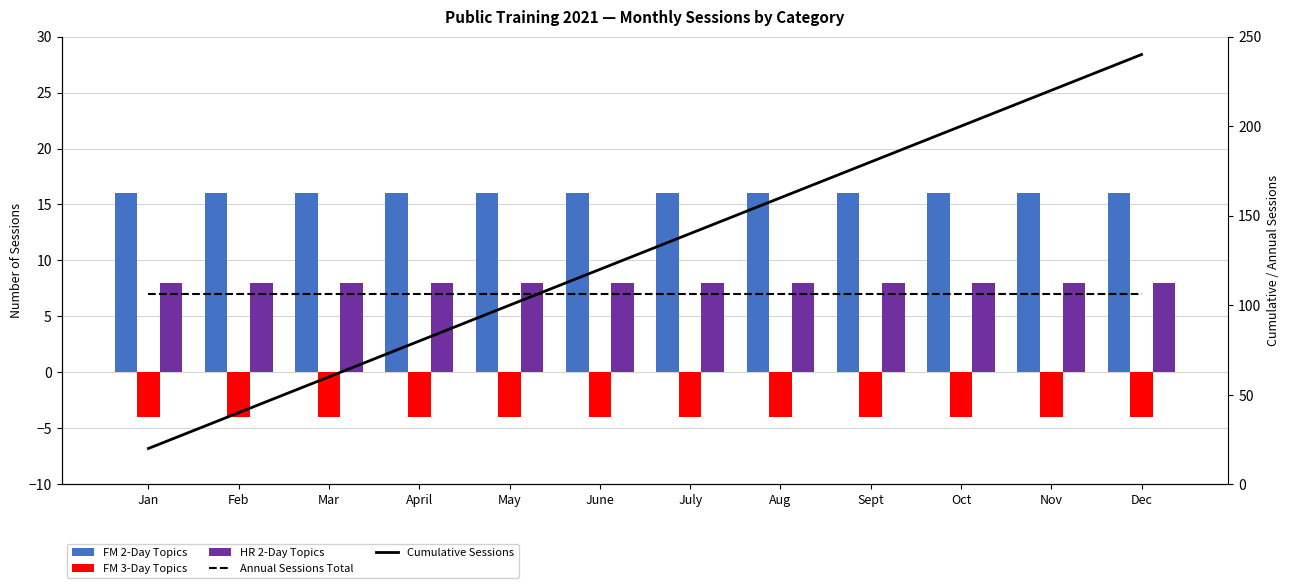

Reading right to left, extract all data points from this chart.

FM 2-Day Topics: Dec=16	Nov=16	Oct=16	Sept=16	Aug=16	July=16	June=16	May=16	April=16	Mar=16	Feb=16	Jan=16
FM 3-Day Topics: Dec=-4	Nov=-4	Oct=-4	Sept=-4	Aug=-4	July=-4	June=-4	May=-4	April=-4	Mar=-4	Feb=-4	Jan=-4
HR 2-Day Topics: Dec=8	Nov=8	Oct=8	Sept=8	Aug=8	July=8	June=8	May=8	April=8	Mar=8	Feb=8	Jan=8
Annual Sessions Total: Dec=106	Nov=106	Oct=106	Sept=106	Aug=106	July=106	June=106	May=106	April=106	Mar=106	Feb=106	Jan=106
Cumulative Sessions: Dec=240	Nov=220	Oct=200	Sept=180	Aug=160	July=140	June=120	May=100	April=80	Mar=60	Feb=40	Jan=20